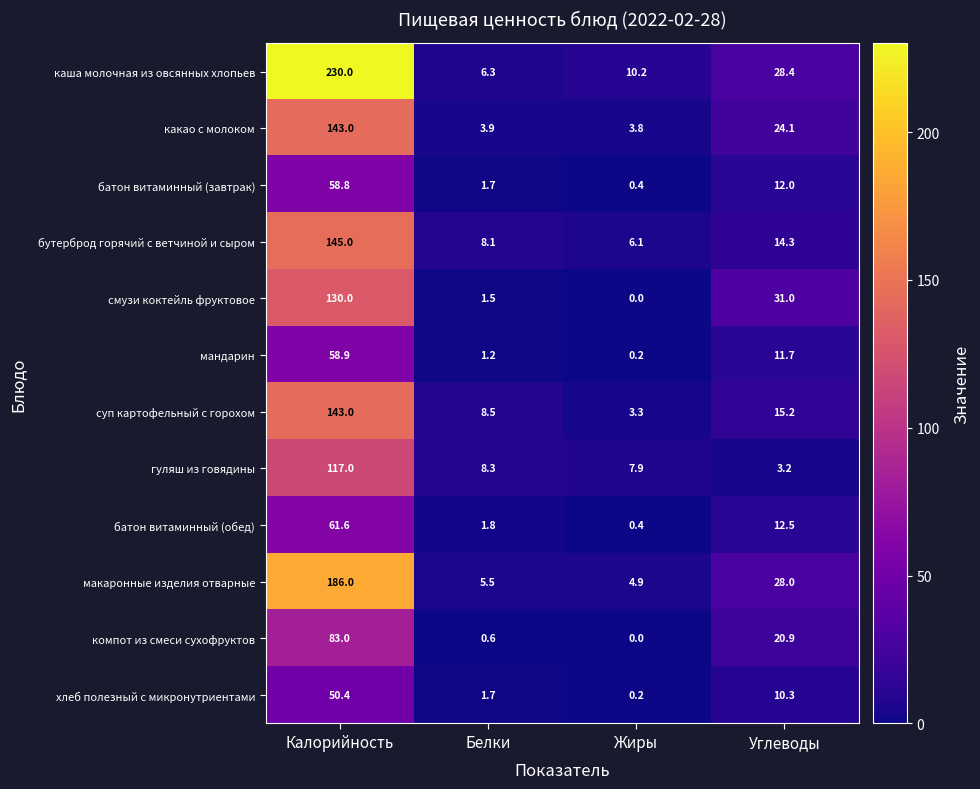

At which label does смузи коктейль фруктовое first exceed 31?

Калорийность